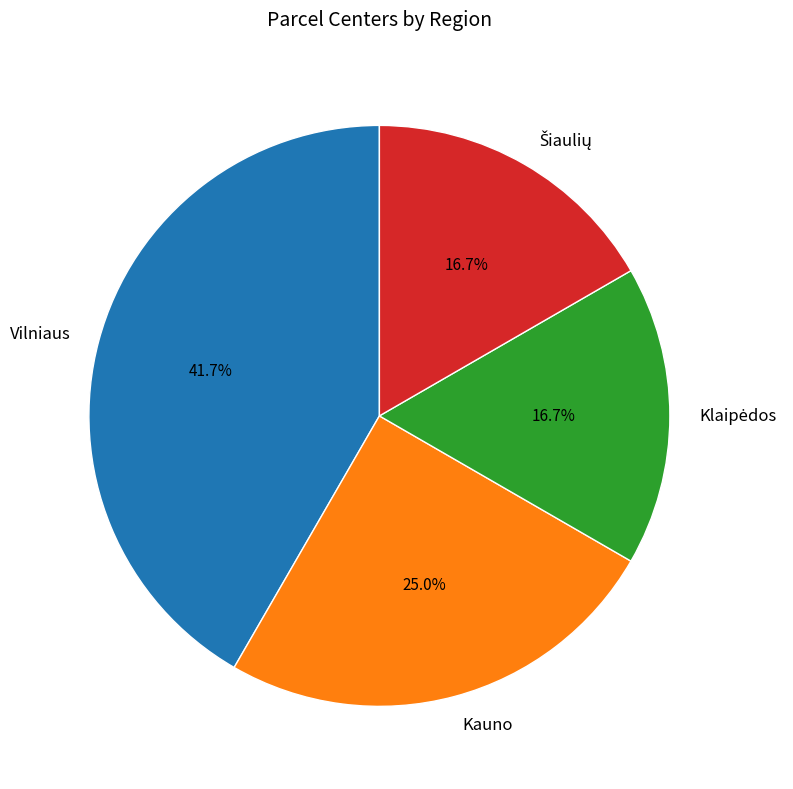

The Kauno slice represents 16% of the pie. True or false?

False